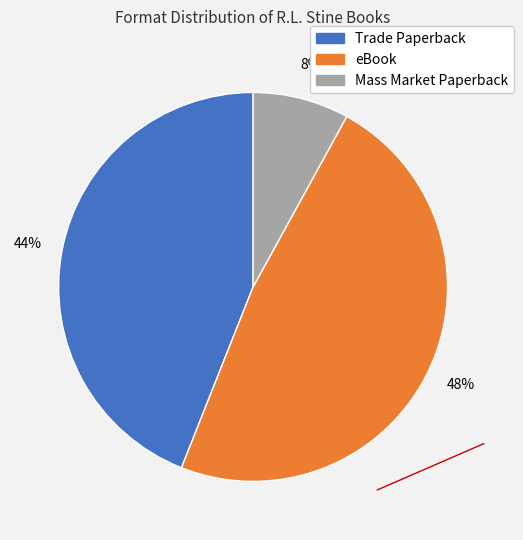

The eBook slice represents 56% of the pie. True or false?

False